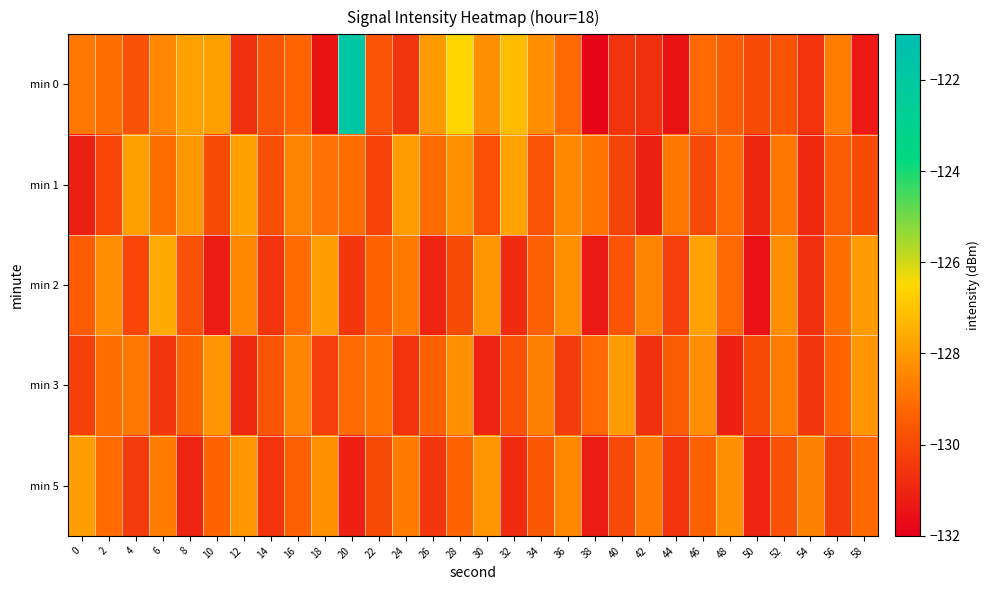

How many categories are shown in the chart?

30